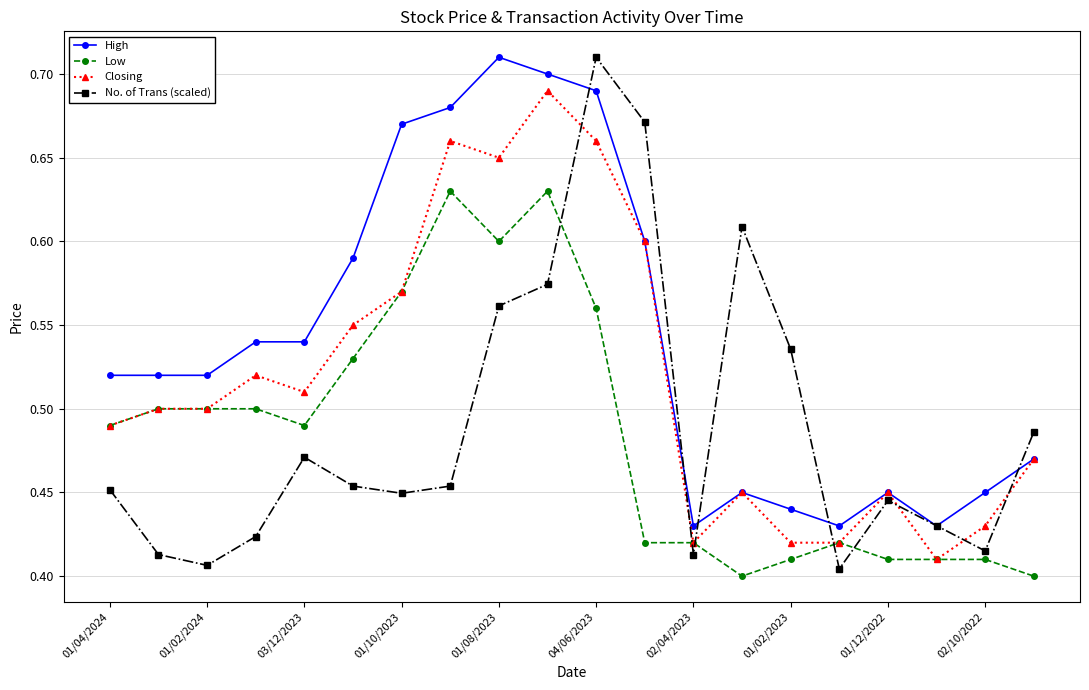

How many No. of Trans (scaled) values are between 0 and 1?

20